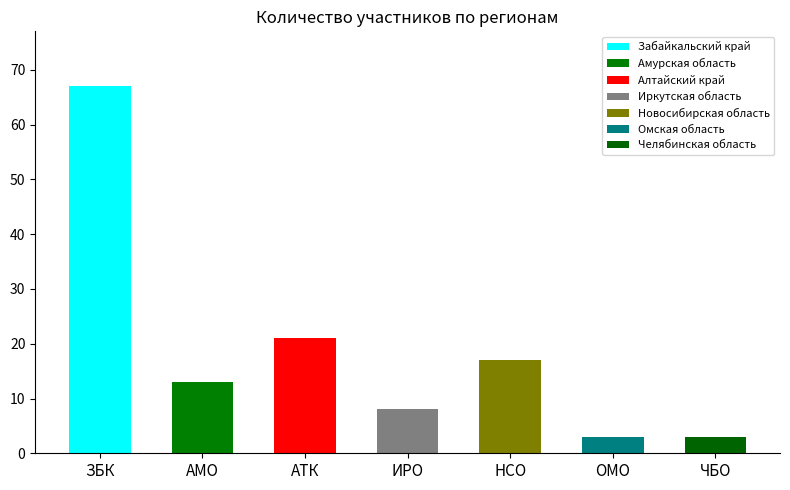

True or false: the data shows 67 at ЗБК.

True